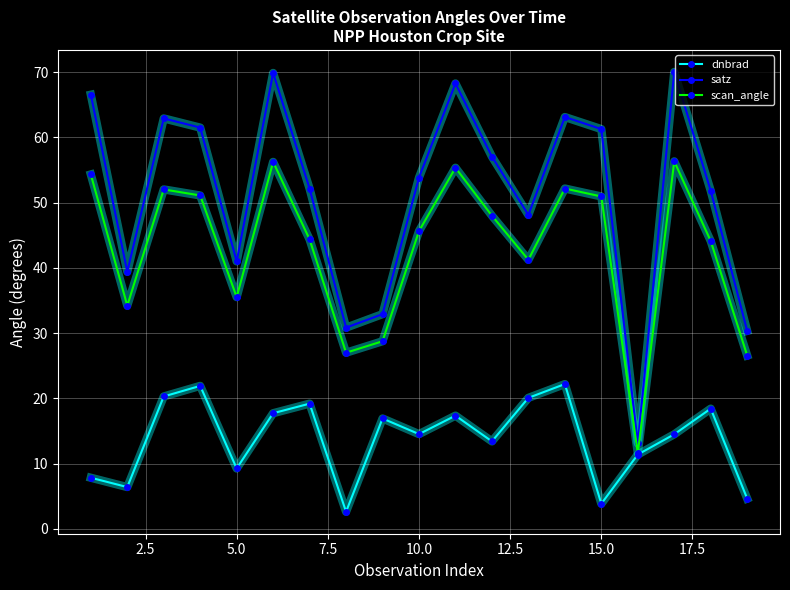

What is the smallest value displayed?

2.6